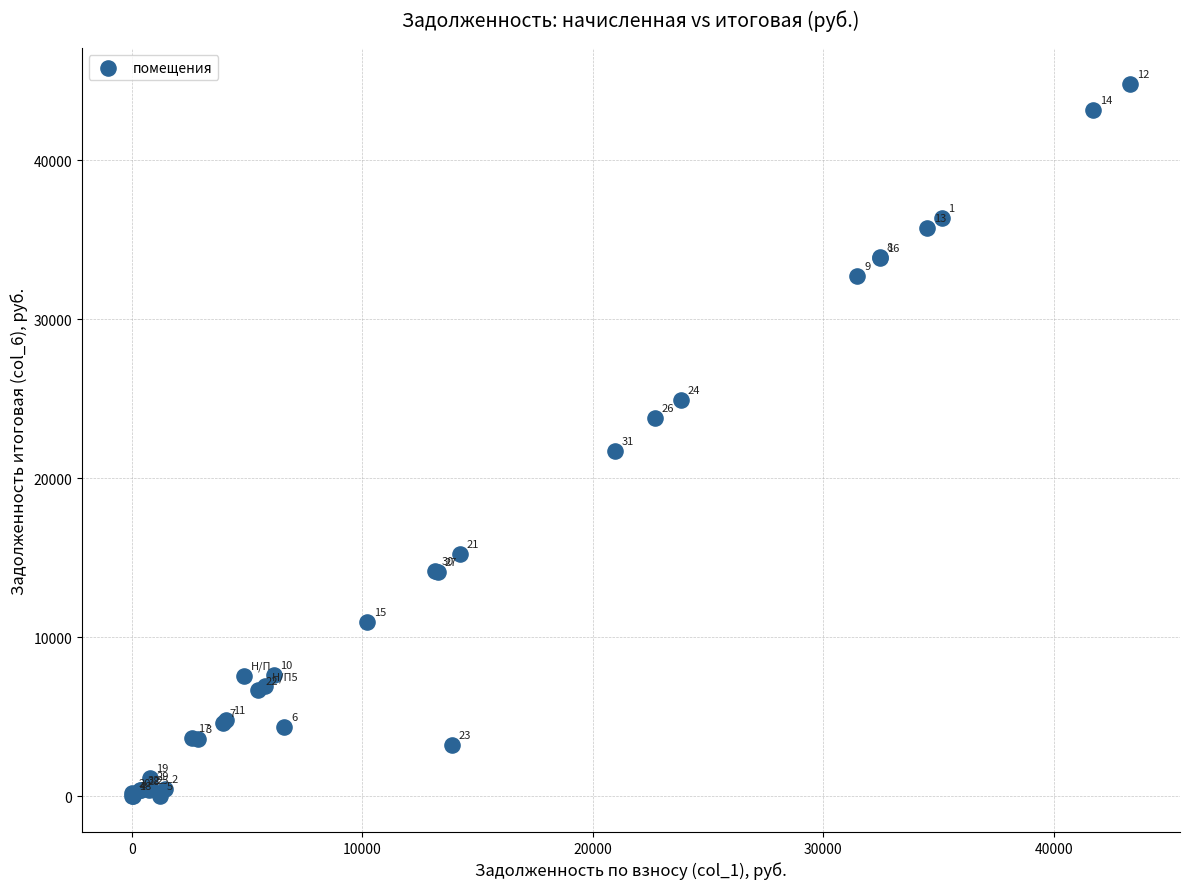

What Y value in the scatter plot is closest to 22402?

21690.7